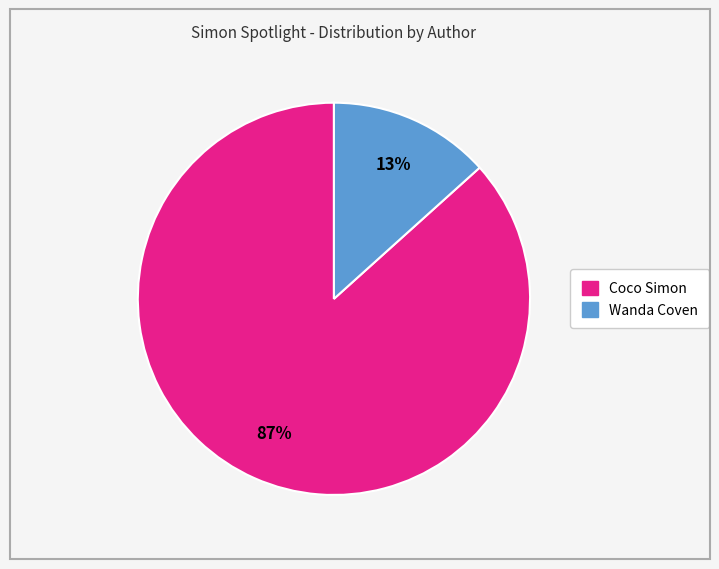

Which has a higher value, Wanda Coven or Coco Simon?

Coco Simon